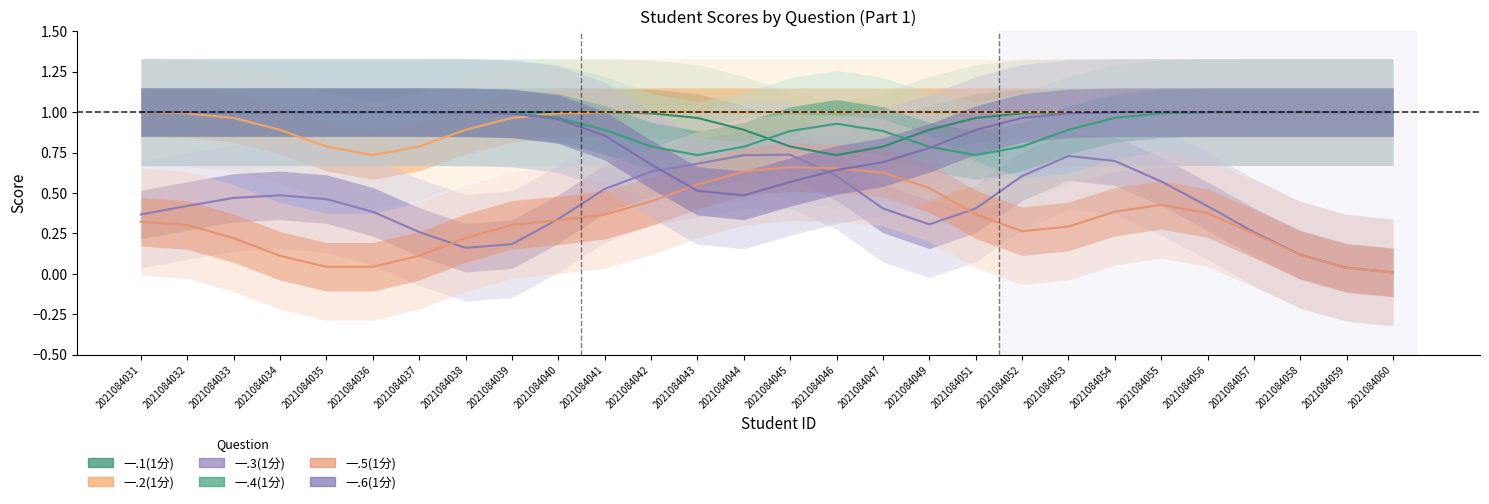

Is it true that 一.6(1分) equals 1.6 at 2021084052?

False